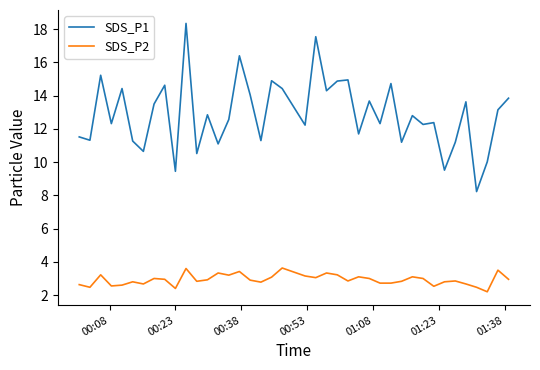

Is this an area chart (filled region under the line)?

No